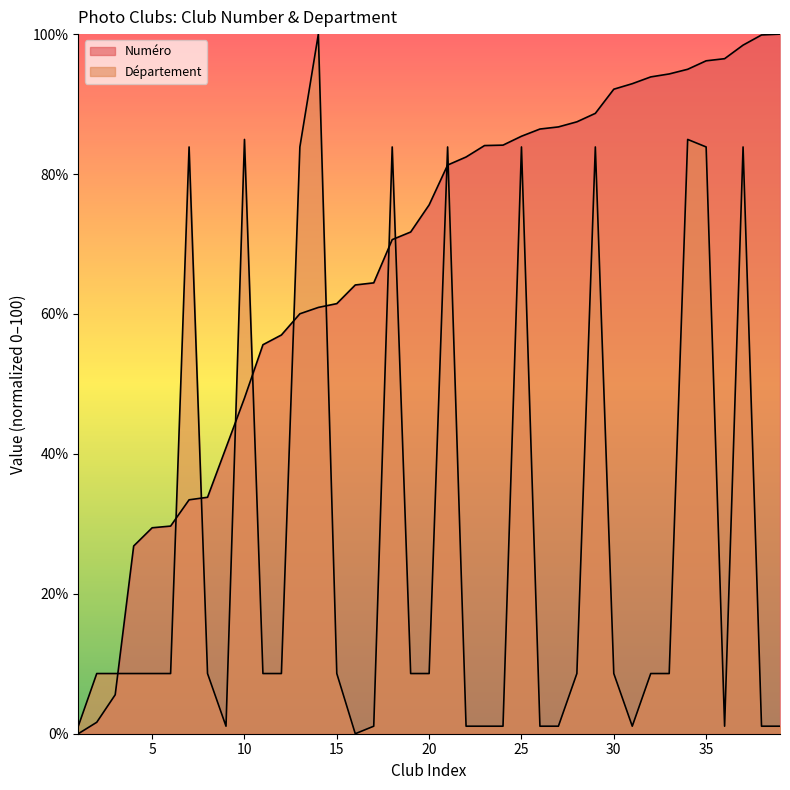

What is the sum of the Département values at 9 and 28?

9.7